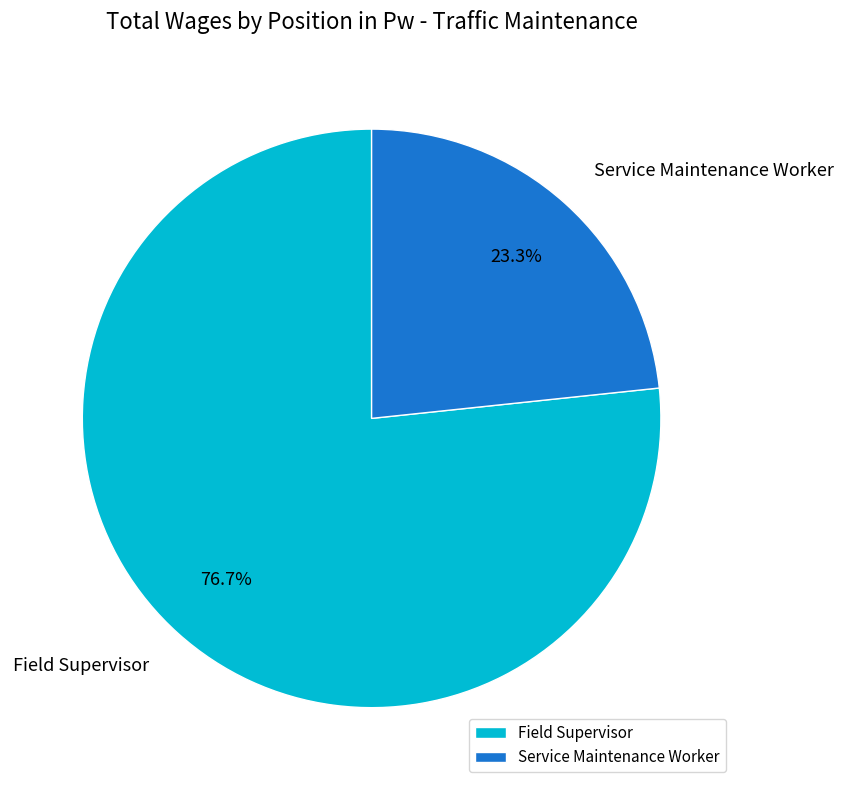

What portion of the pie excludes Field Supervisor?

23.3%